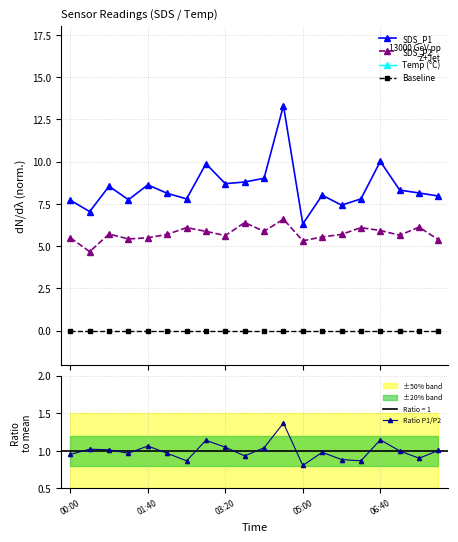

At which category is the sum across all series the highest?

11